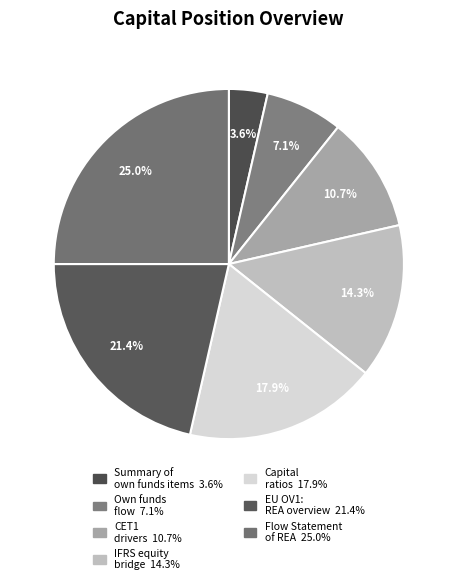

Count the number of slices in the pie.

7